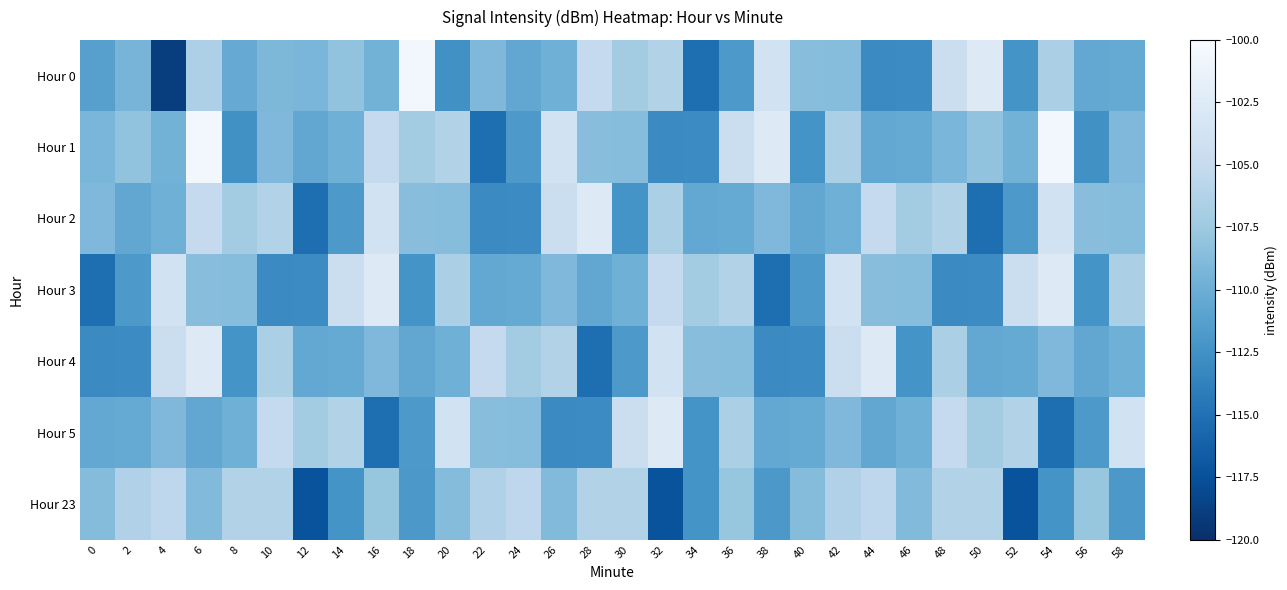

What is the smallest value displayed?

-119.0